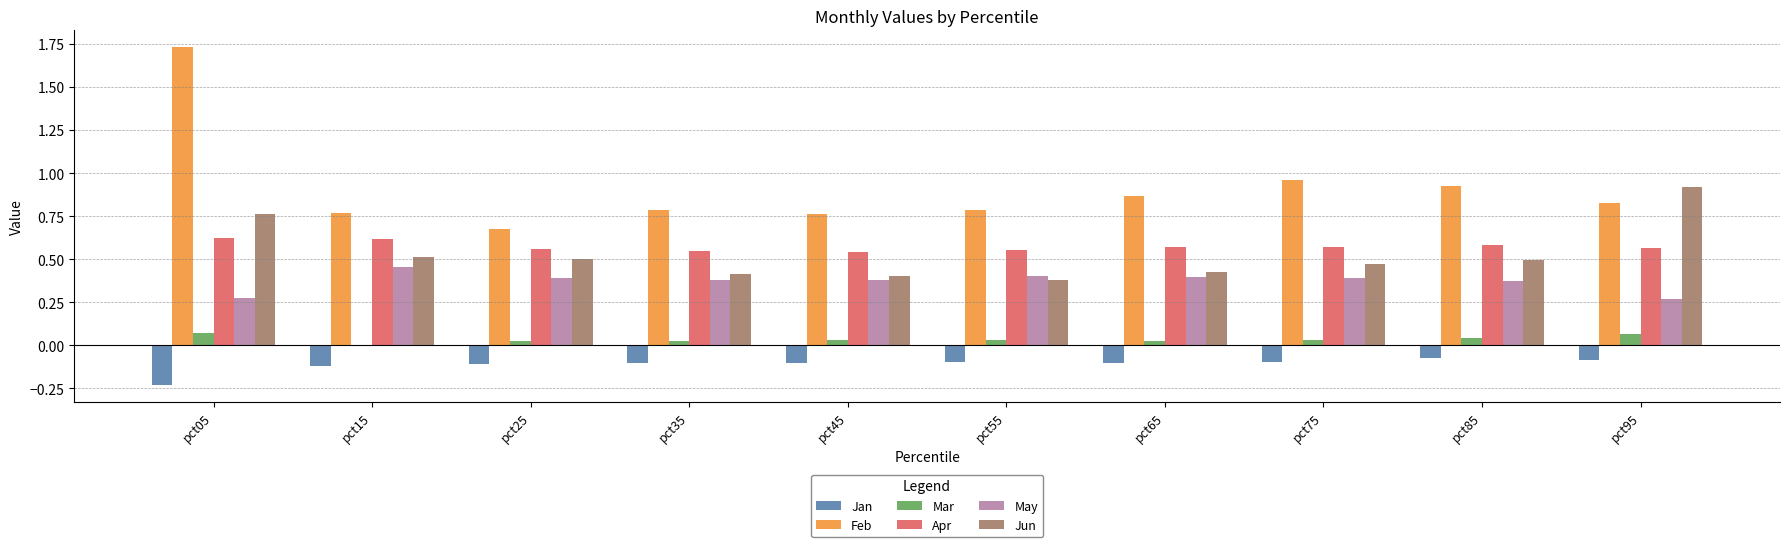

Count the Jun values in the range 0 to 1.

10